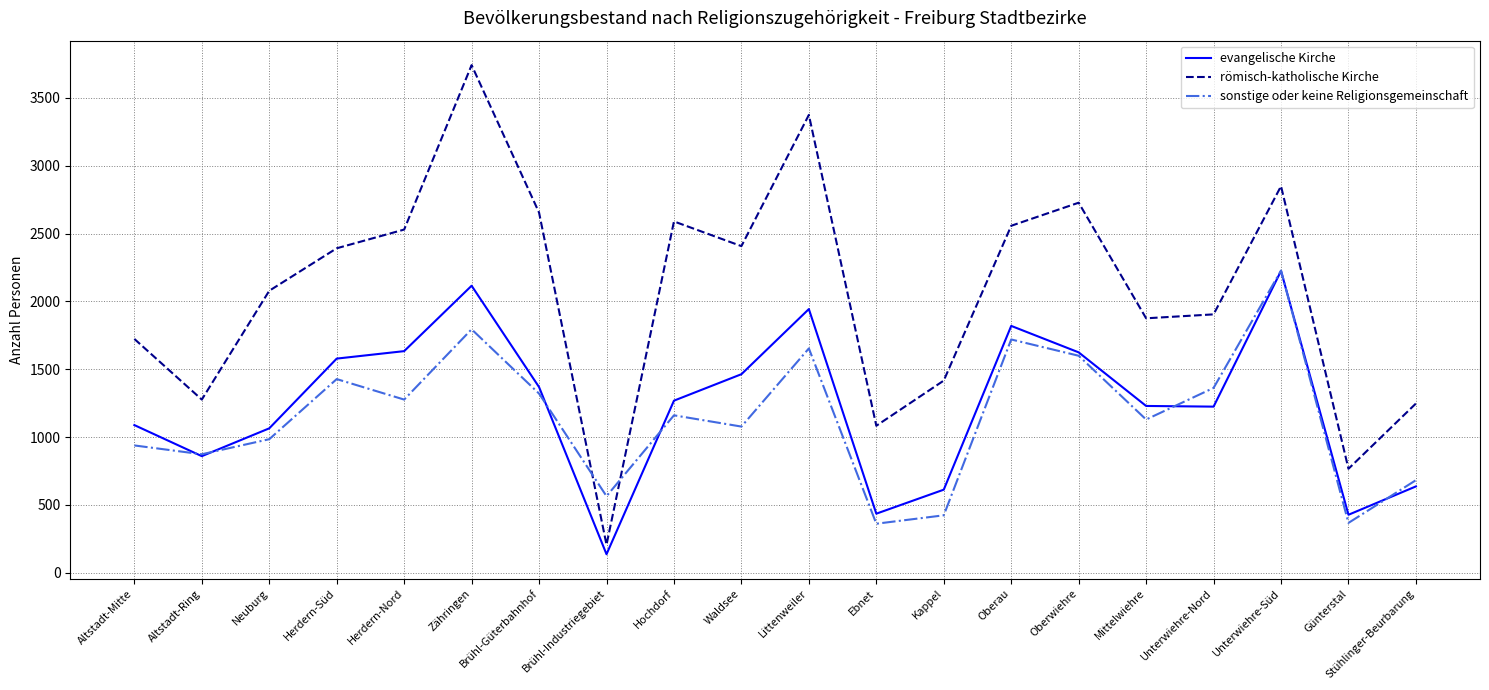

What is the sum of the römisch-katholische Kirche values at Herdern-Nord and Zähringen?

6272